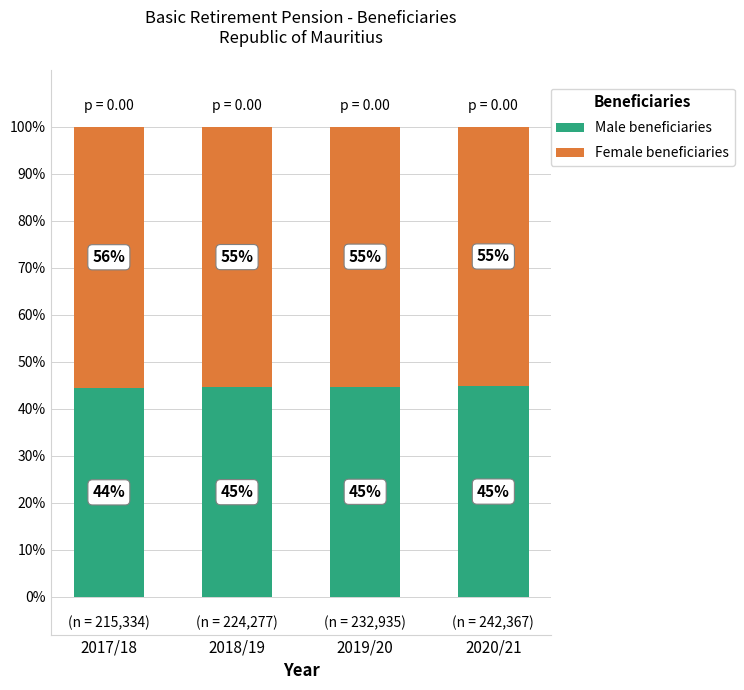

What is the highest value of the Male beneficiaries series?

44.8